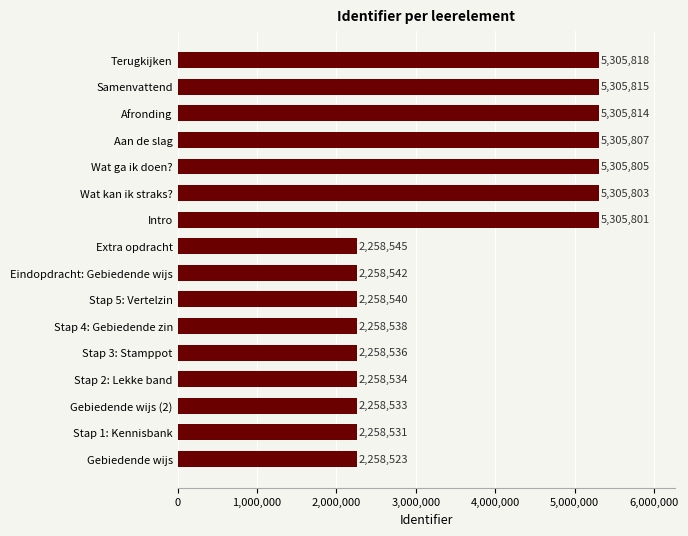

The chart shows a value of 1506801 at Gebiedende wijs (2). True or false?

False